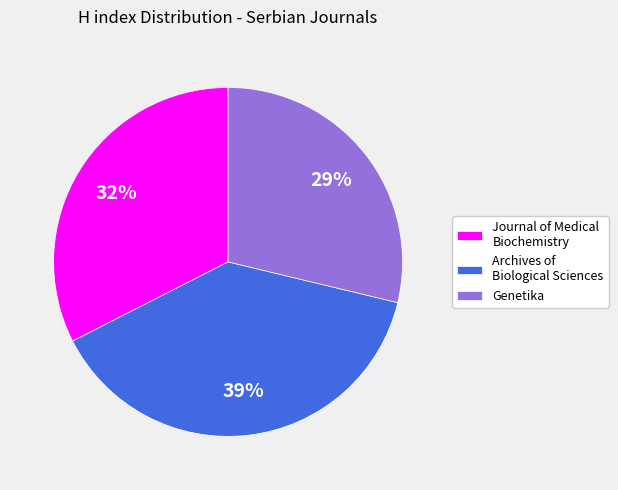

What is the largest slice in the pie chart?

Archives of Biological Sciences